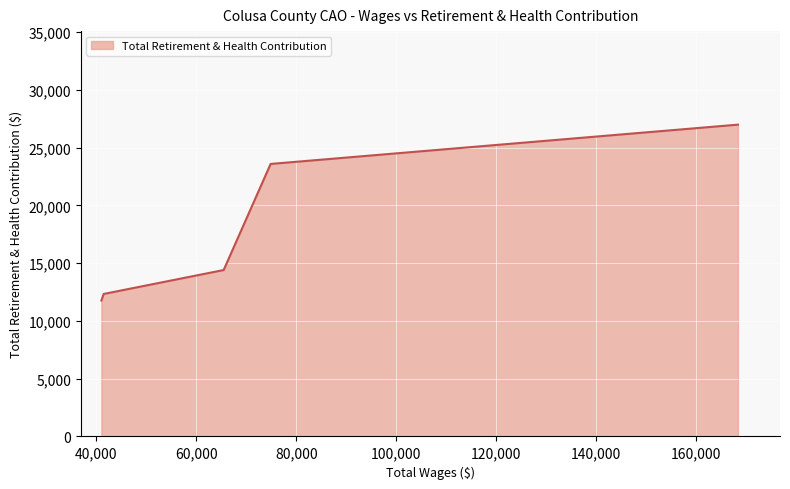

True or false: the data has more than 1 interior local peaks.

False